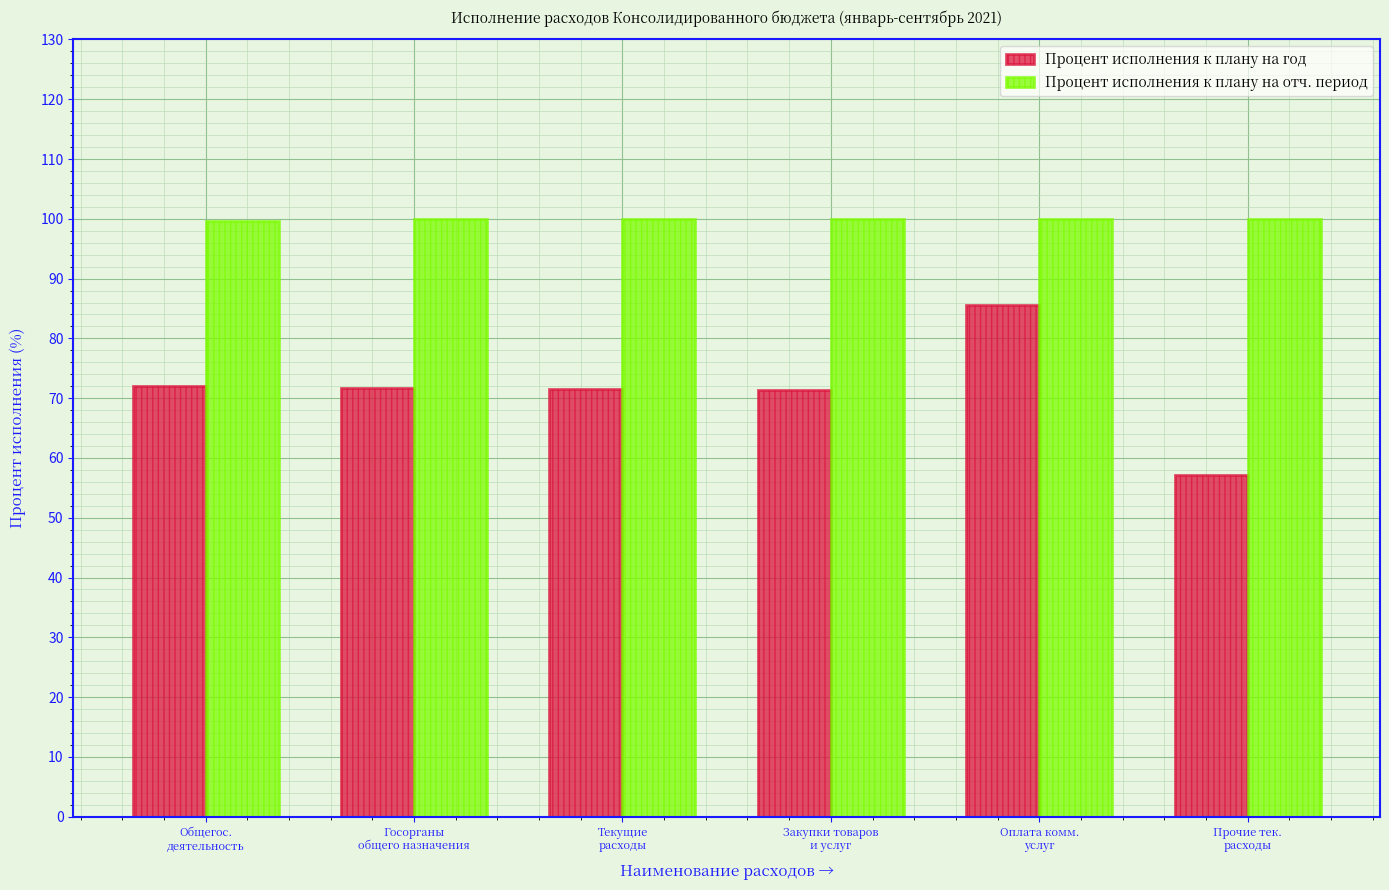

What is the value of the Процент исполнения к плану на отч. период bar at the 5th from the left?

100.0